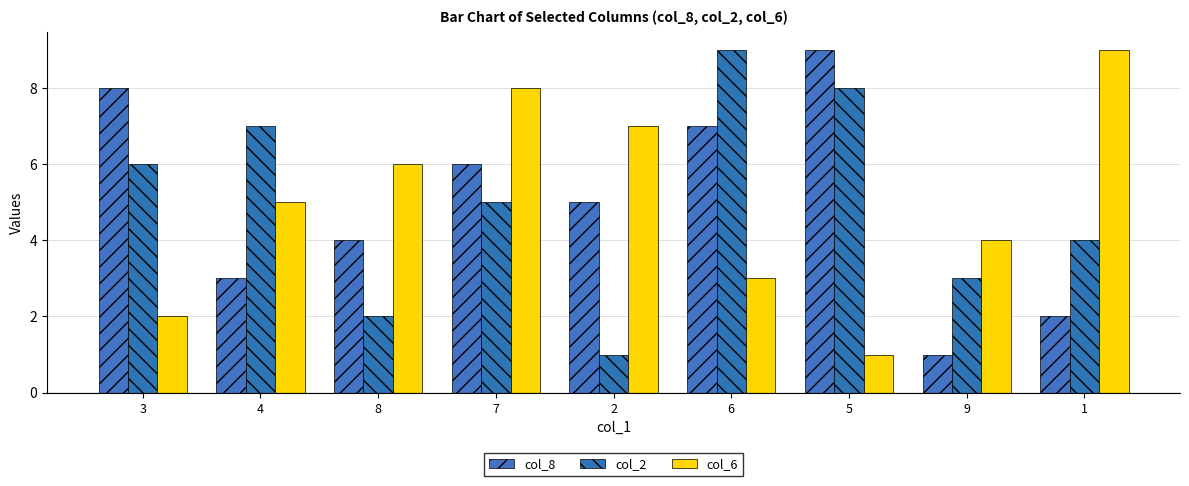

What is the difference between the highest and lowest values at 9?

3